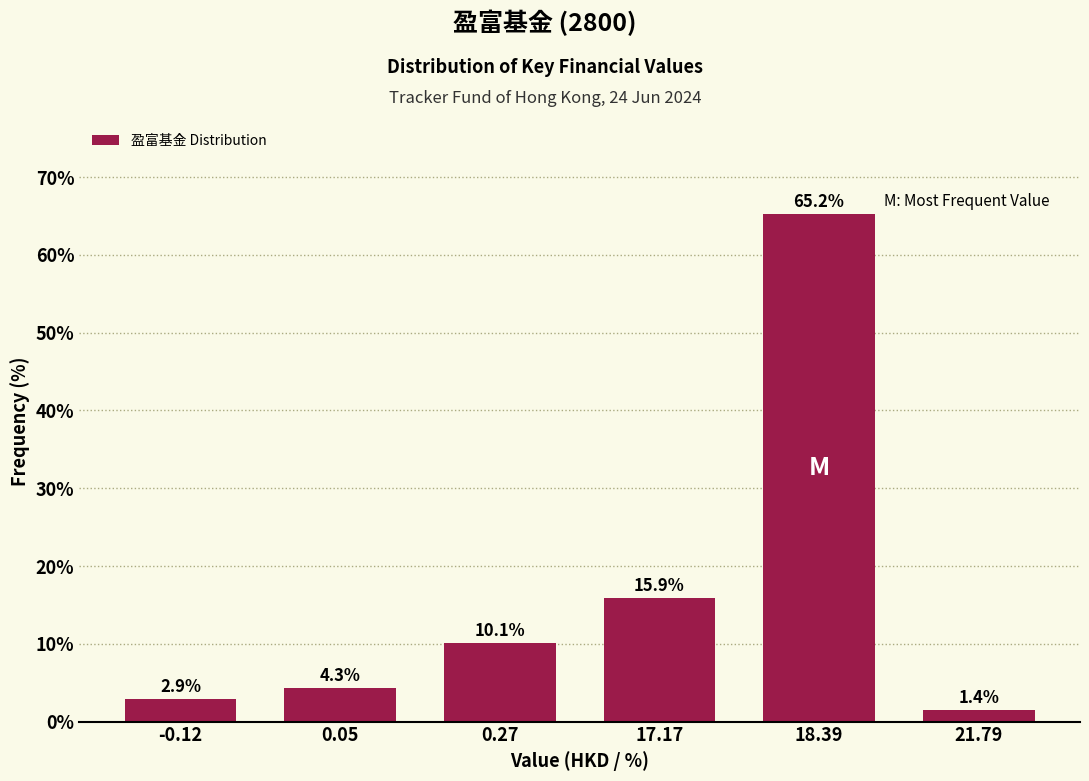

Reading left to right, list all the values displayed in this chart.

2.9	4.3	10.1	15.9	65.2	1.4